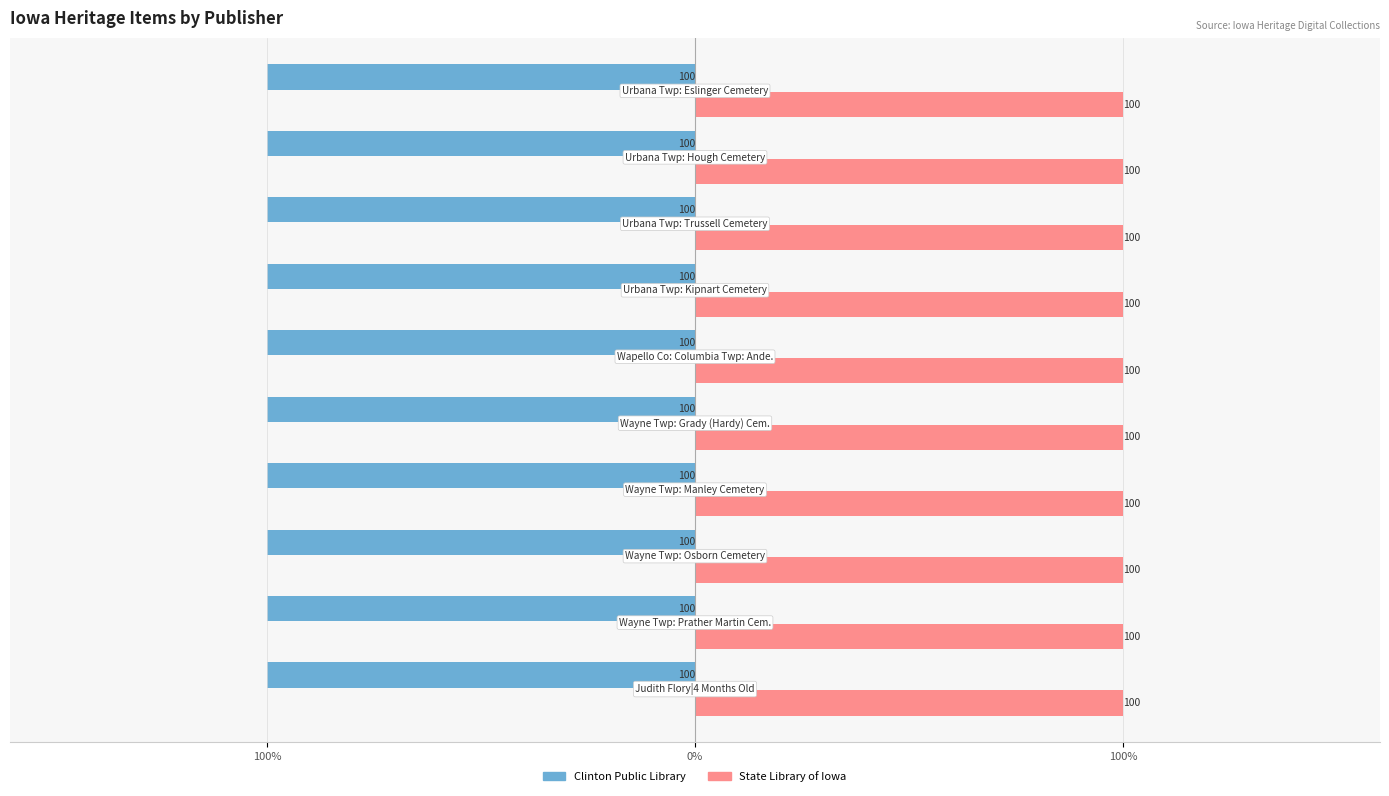

Which series has the largest total across all categories?

State Library of Iowa